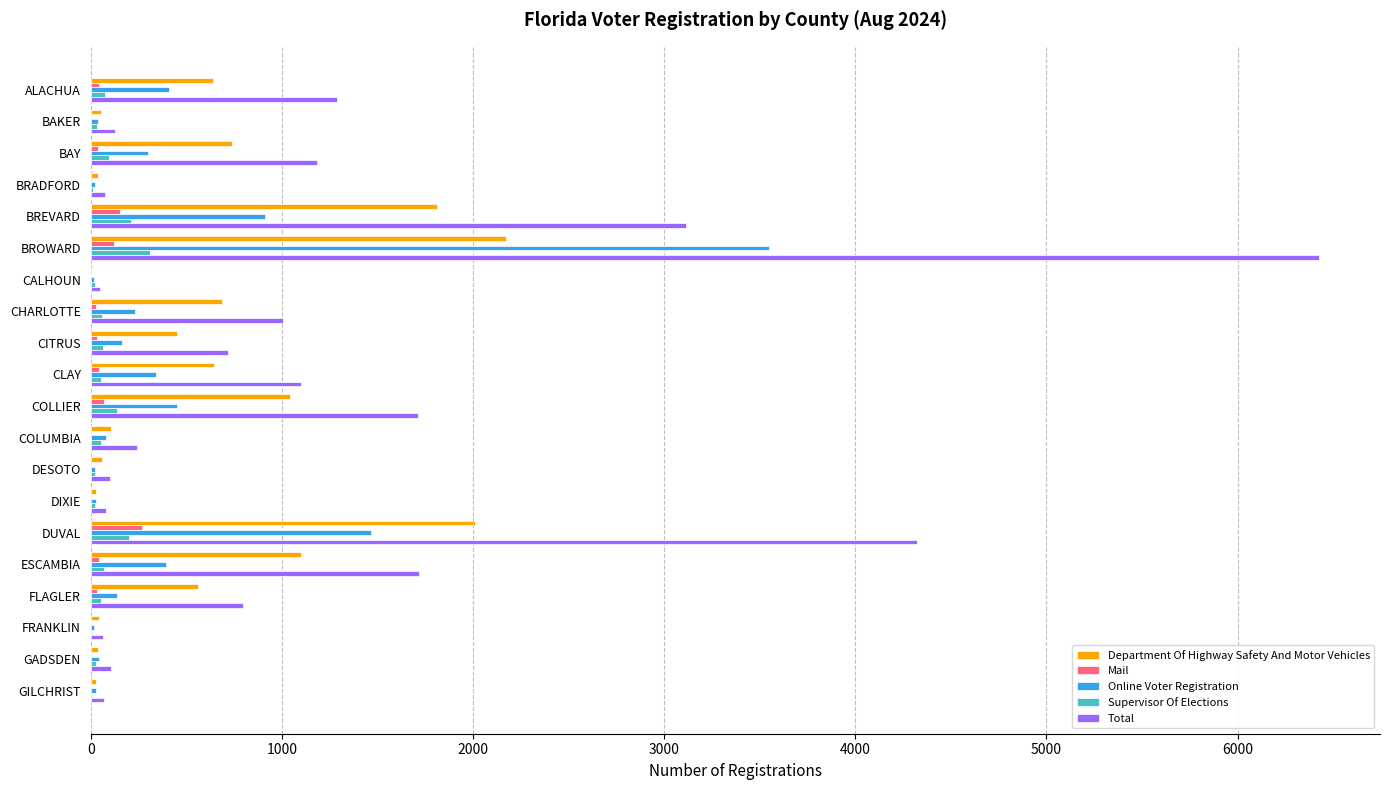

At which category does the chart reach its peak across all series?

BROWARD